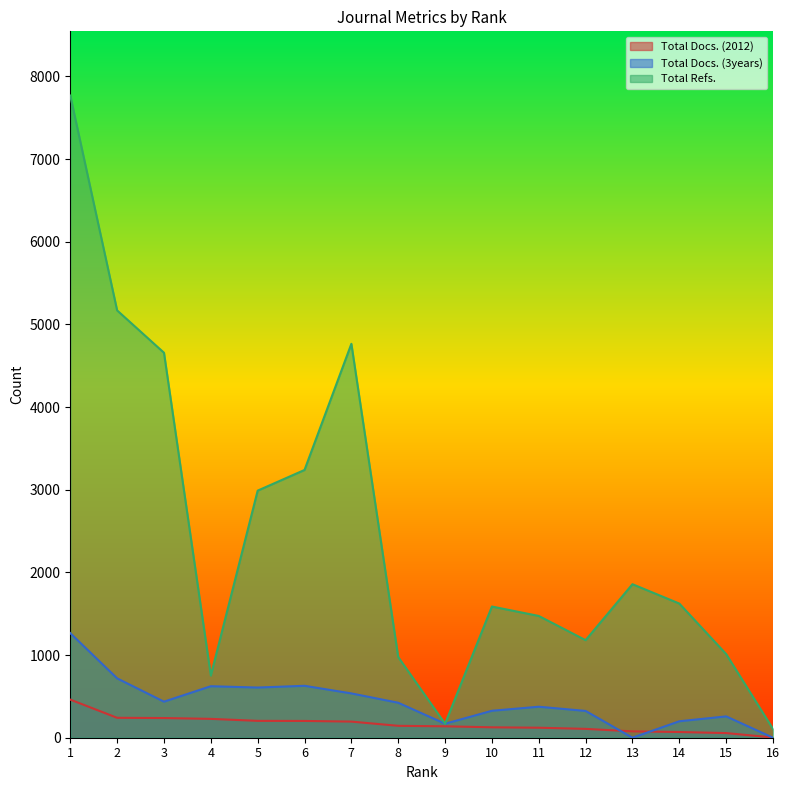

Count the number of data series in this chart.

3